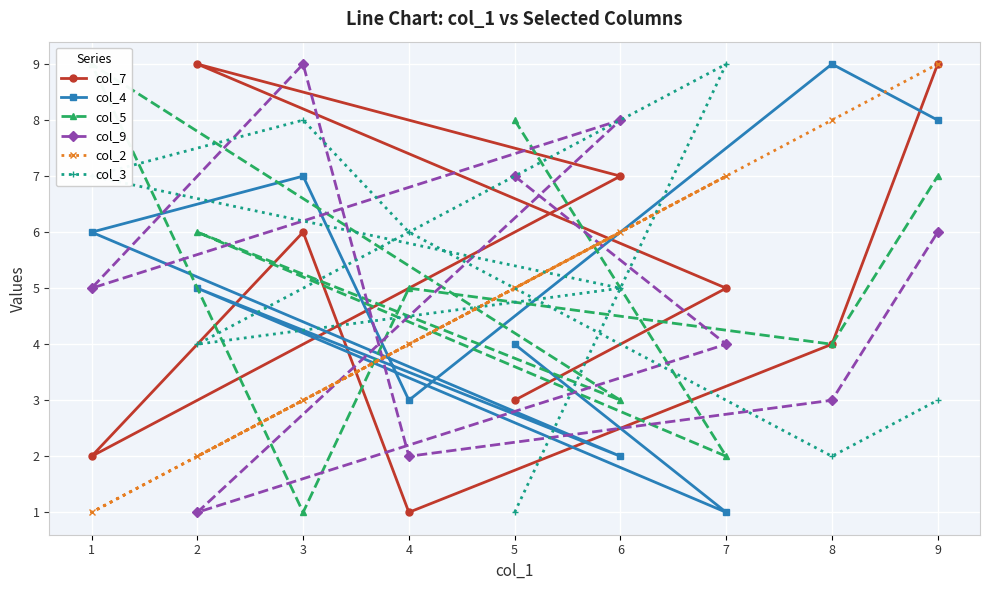

The col_9 series shows 2 at 1. True or false?

False